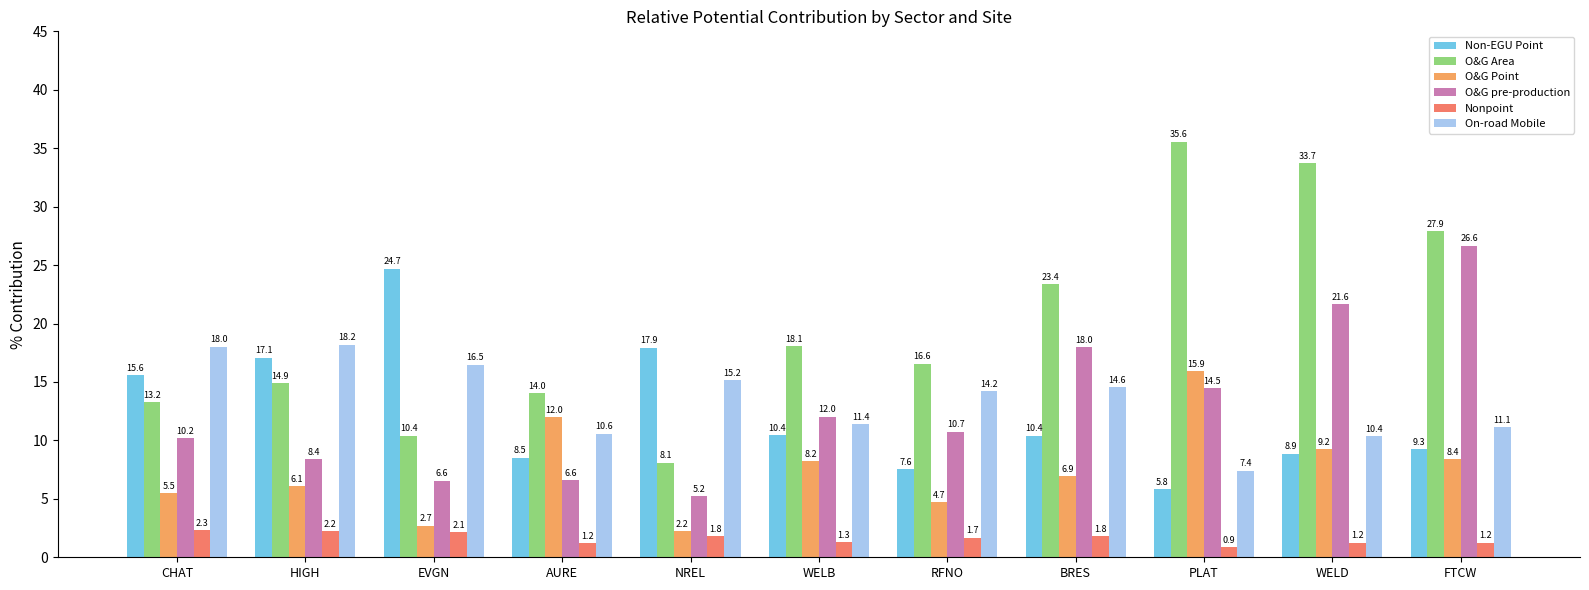

What position from the left is HIGH?

2